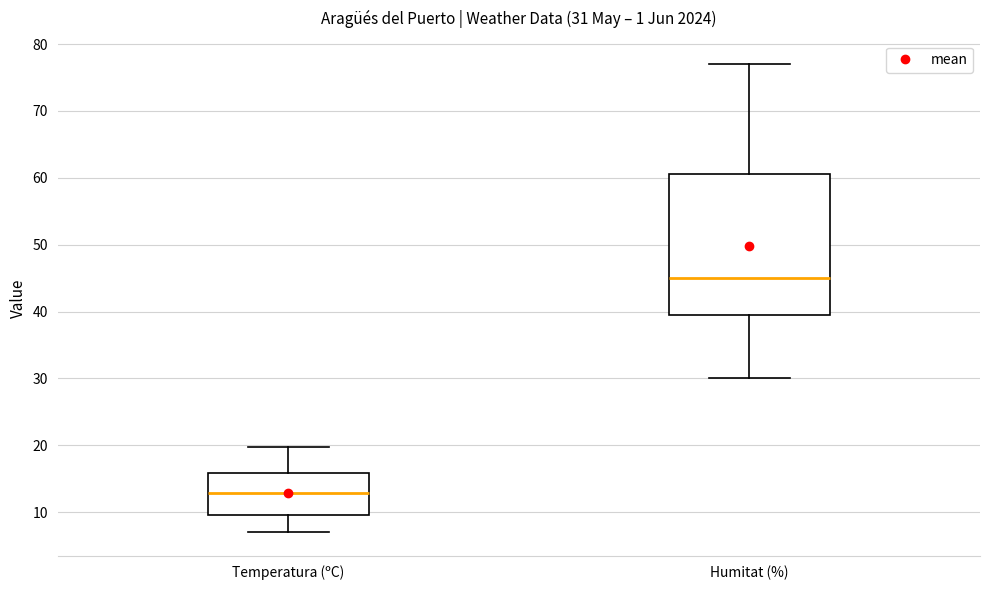

Comparing the boxes themselves (not the whiskers), which one is the tallest?

Humitat (%)